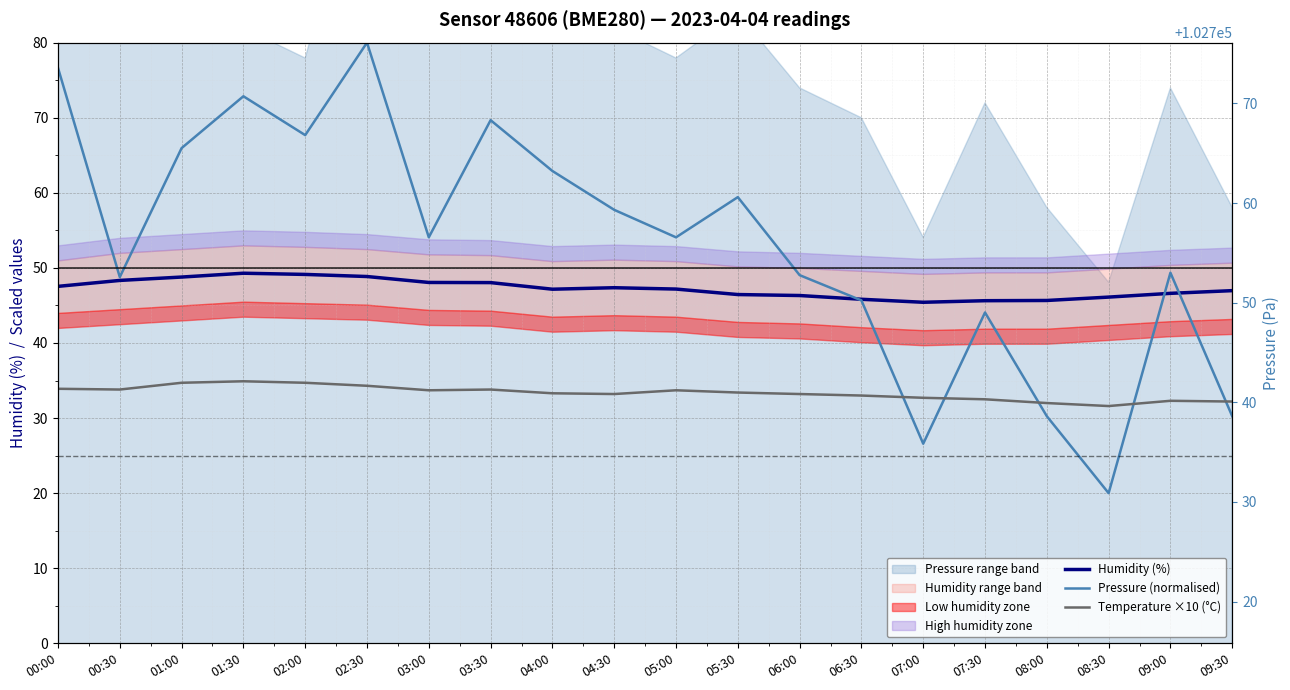

What position from the left is 04:30?

10